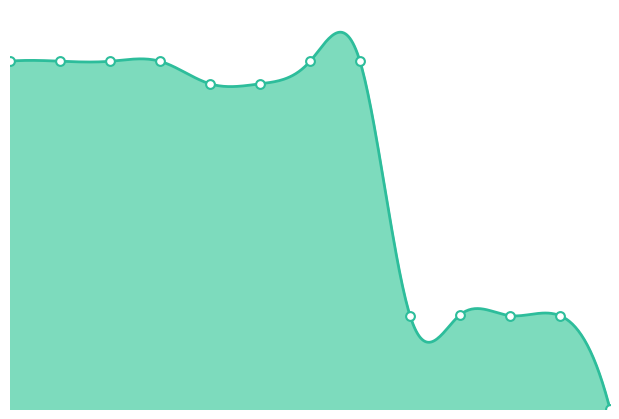

What is the ratio of the value at 1 to the value at 6?

1.1